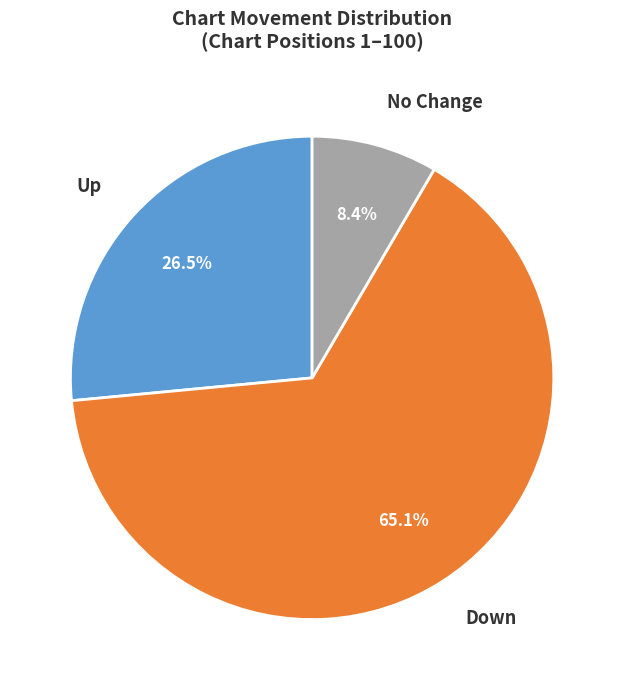

Is there any slice that represents more than half of the pie?

Yes